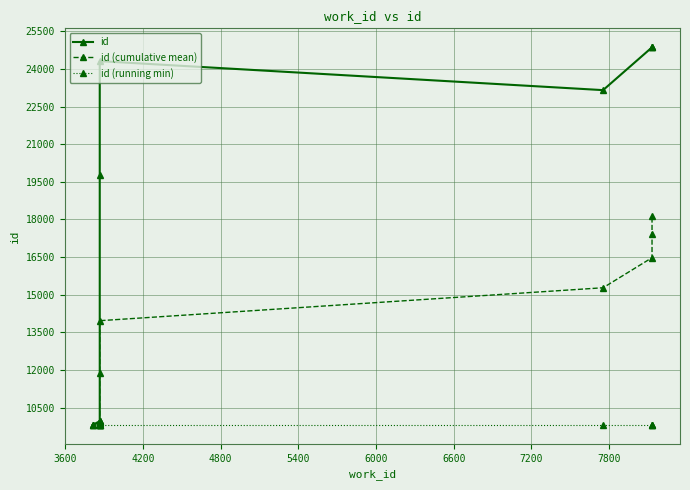

The value of id at 7800 is 32715. True or false?

False